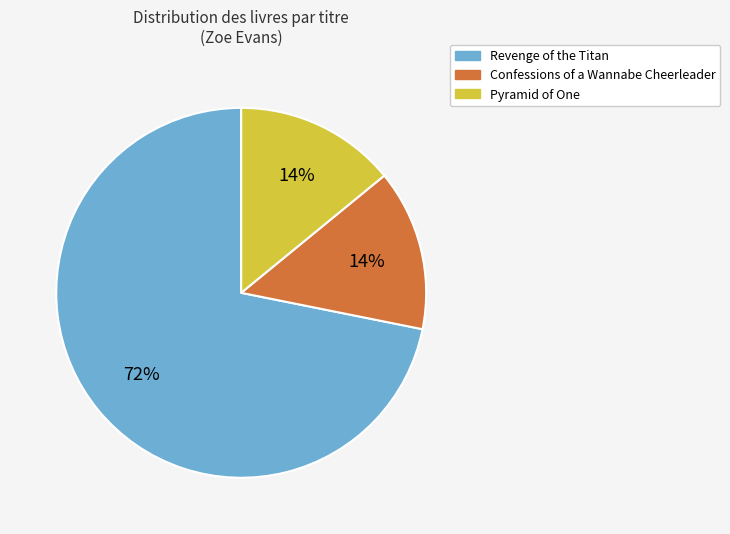

Which slice is the largest?

Revenge of the Titan